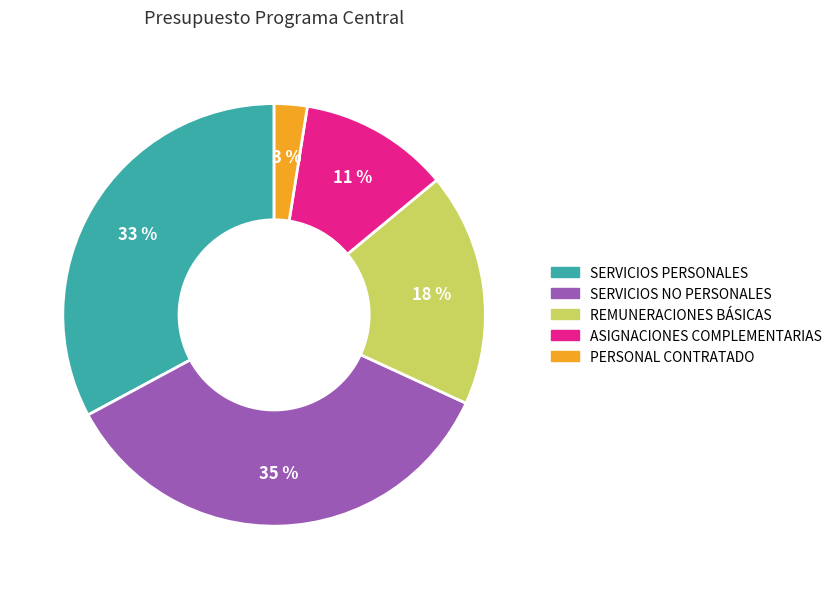

To the nearest percent, what percentage of the pie is REMUNERACIONES BÁSICAS?

18%